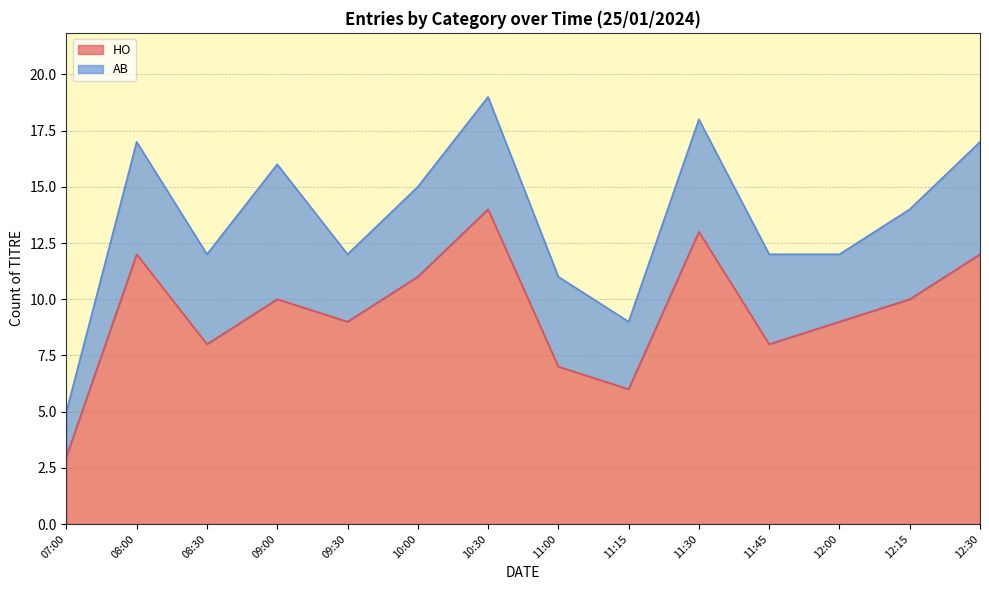

The HO series shows 7 at 11:00. True or false?

True